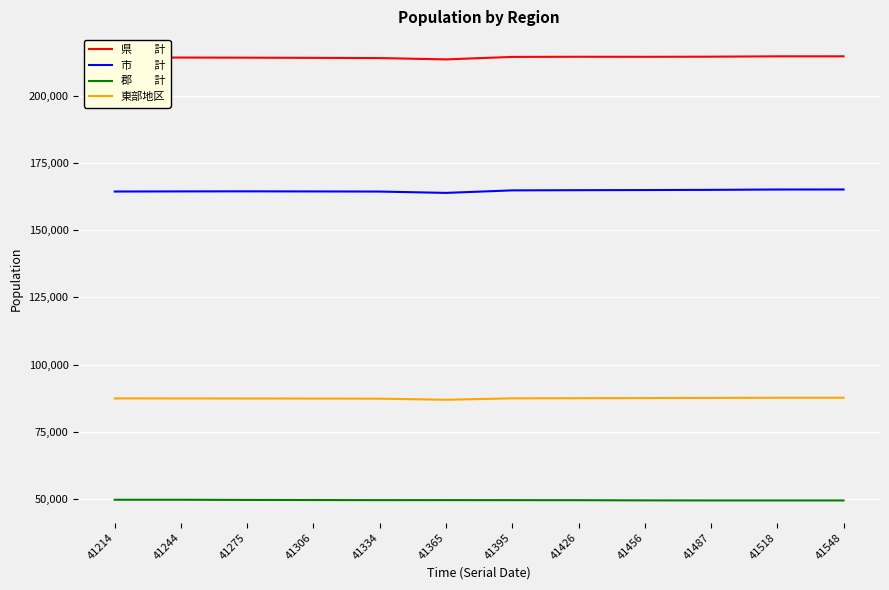

What is the total value across all series at 41306?

515532